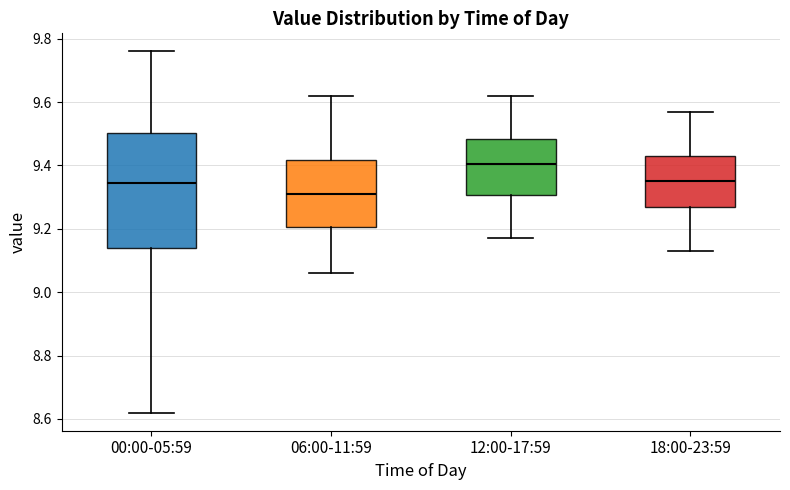

Reading left to right, transcribe this box plot: for each box, give where its median line is, the range the box spans, and where its two whiskers end, as read against the y-axis. The values are not printed on the chart, so give them approximately, as read against the axis.

00:00-05:59: median 9.34, box 9.14 to 9.50, whiskers 8.62 to 9.76
06:00-11:59: median 9.32, box 9.20 to 9.42, whiskers 9.06 to 9.62
12:00-17:59: median 9.40, box 9.30 to 9.48, whiskers 9.18 to 9.62
18:00-23:59: median 9.36, box 9.28 to 9.44, whiskers 9.14 to 9.58